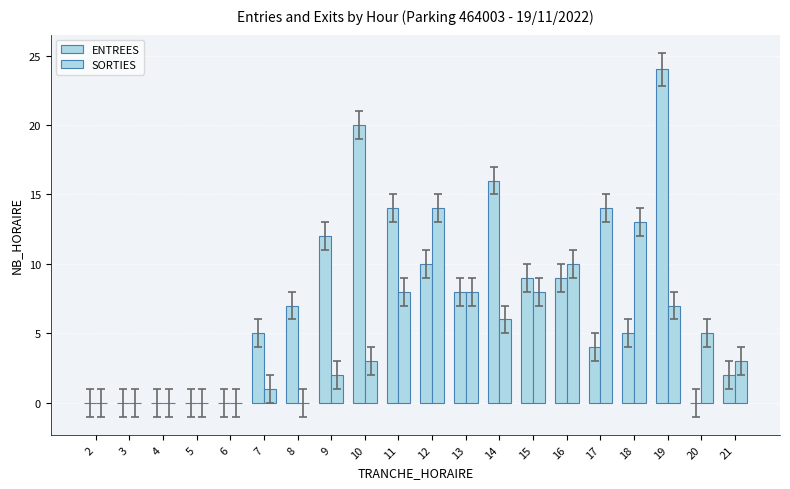

Where is ENTREES nearest to the value 12?

9